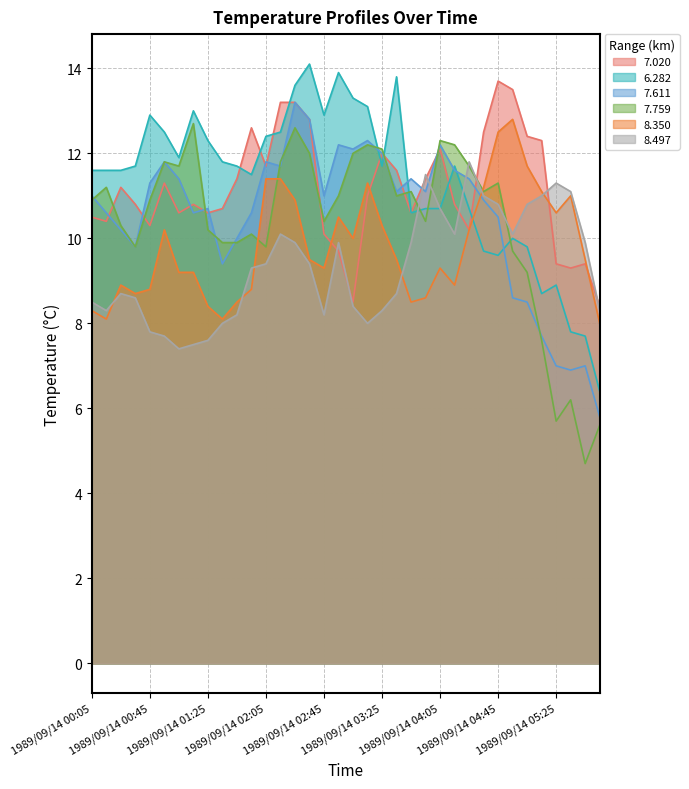

Where is the first local minimum for 6.282?

1989/09/14 01:05